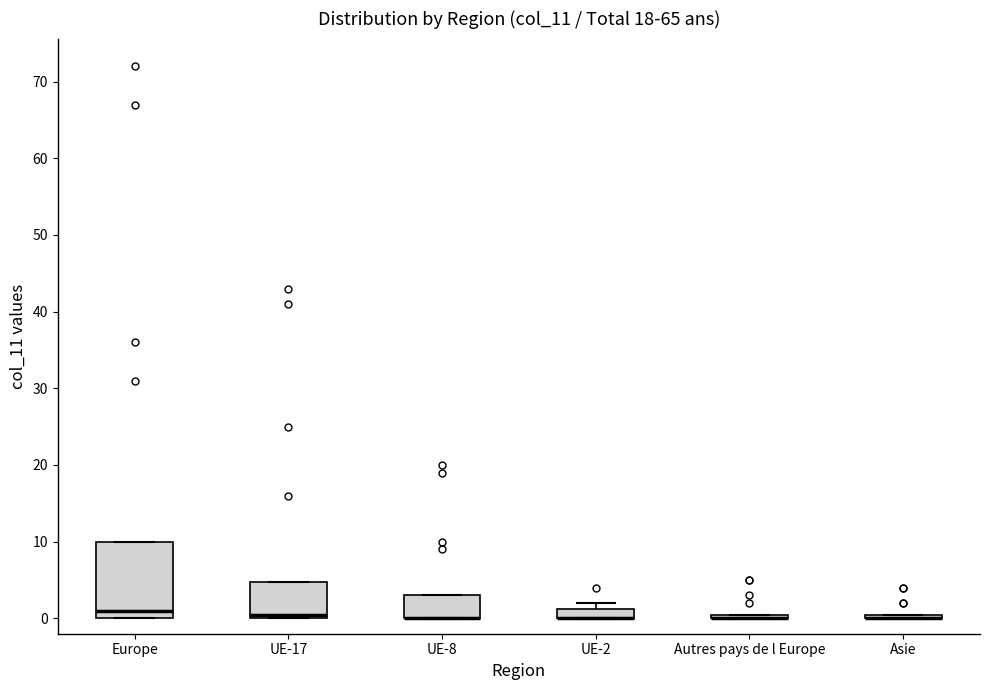

Which box is the tallest, from its lower edge to its upper edge?

Europe